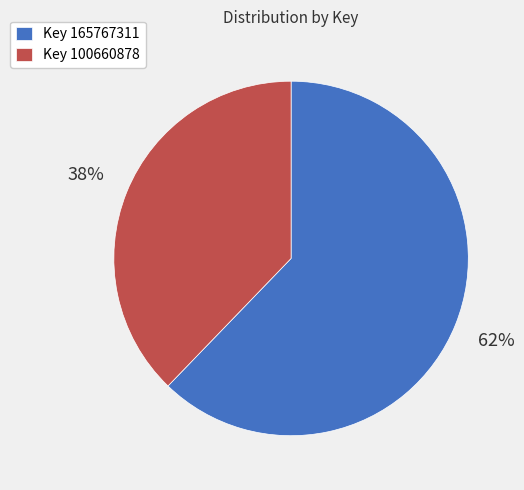

How many segments does this pie chart have?

2